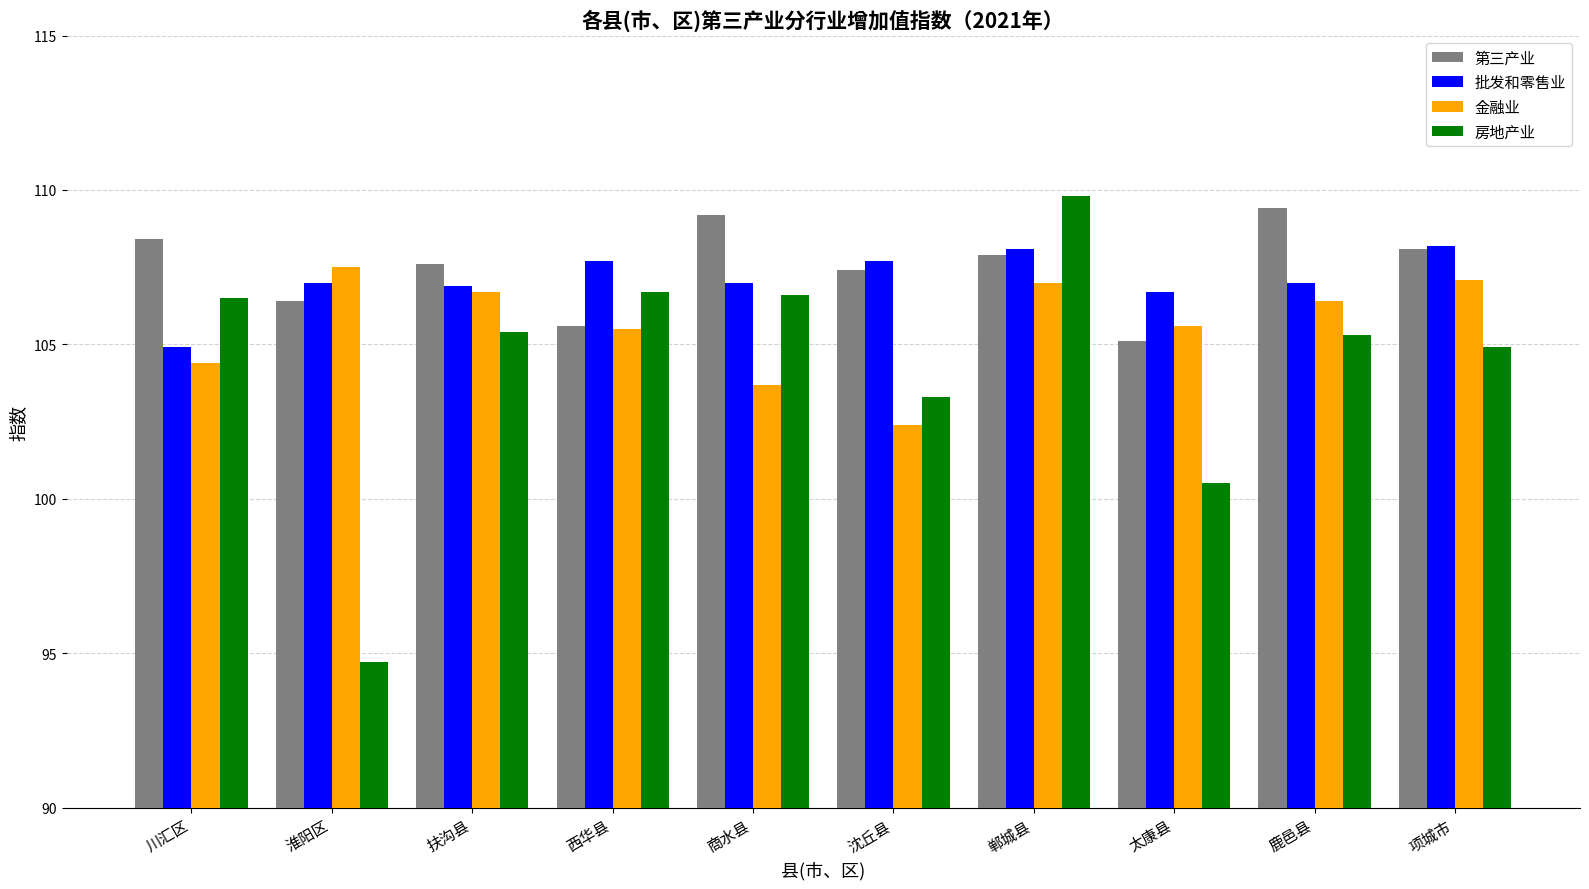

Read the 金融业 value at 商水县.

103.7